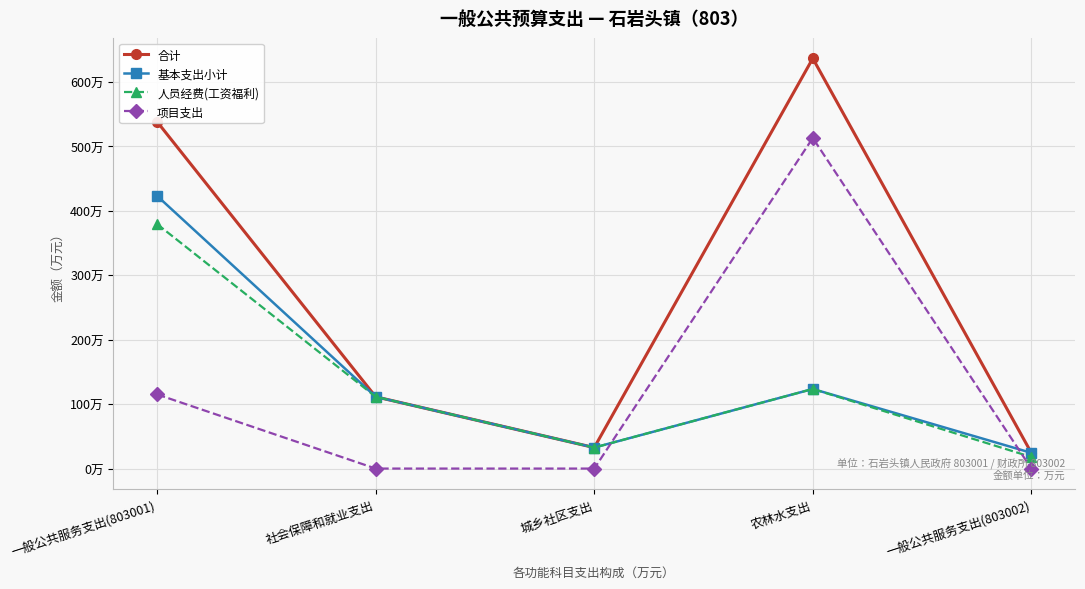

Is the value of 人员经费(工资福利) at 农林水支出 greater than the value of 基本支出小计 at 城乡社区支出?

Yes